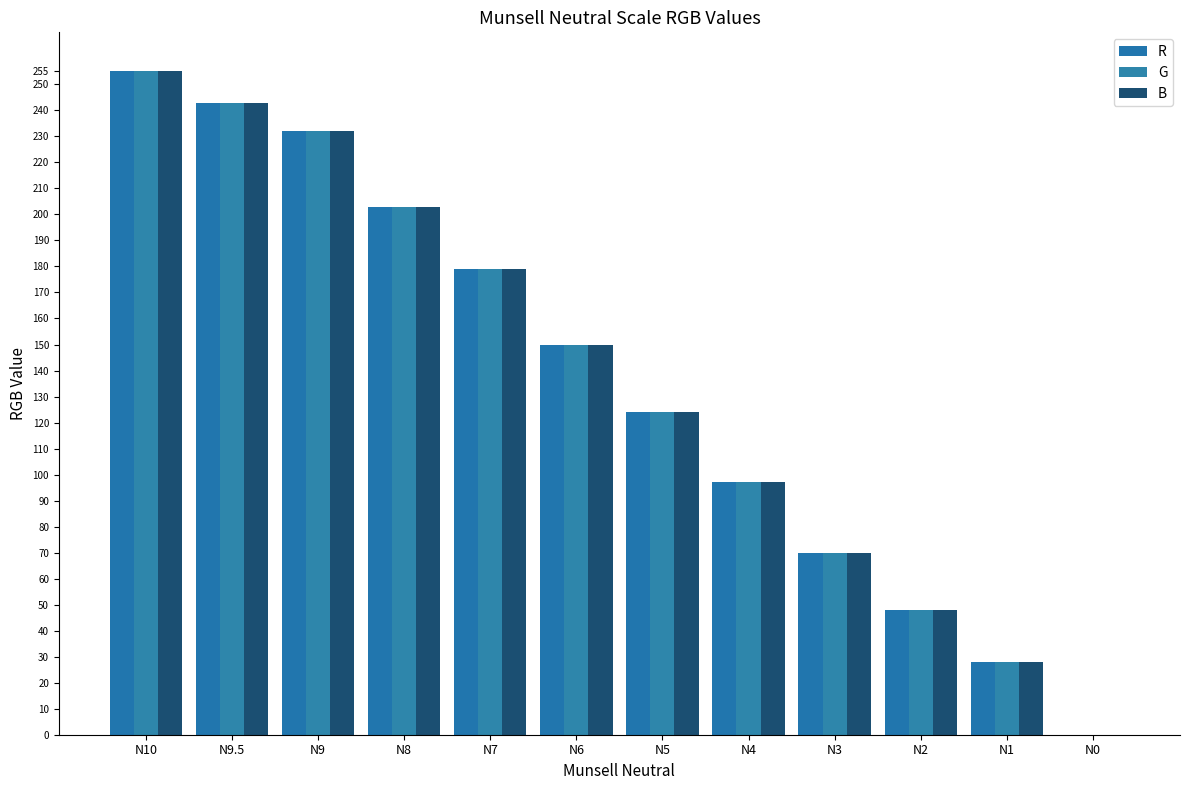

How many categories are shown in the chart?

12